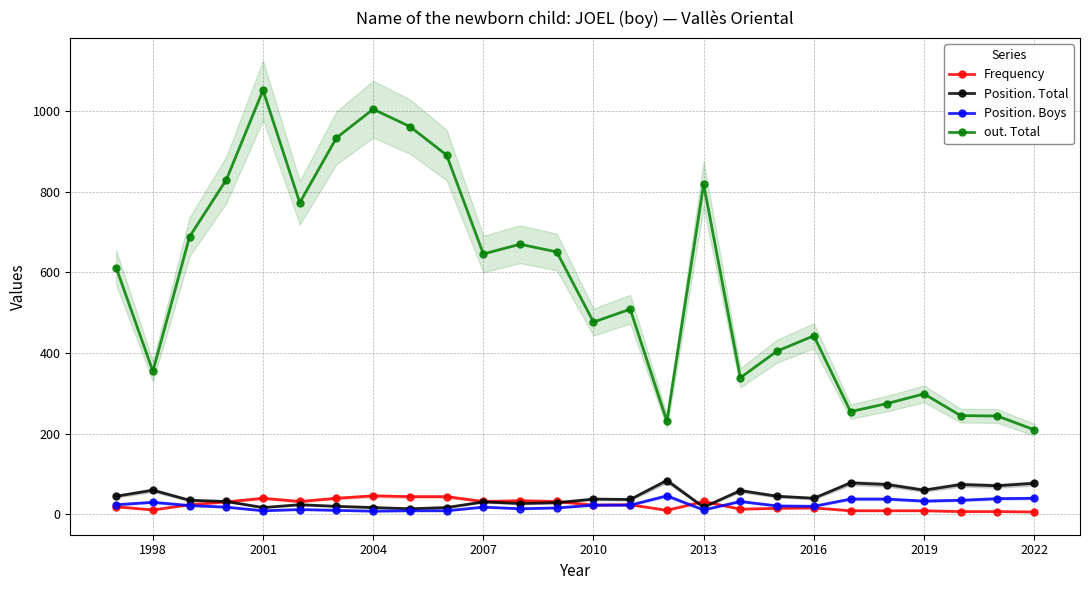

True or false: Position. Boys has more than 2 interior local peaks.

True